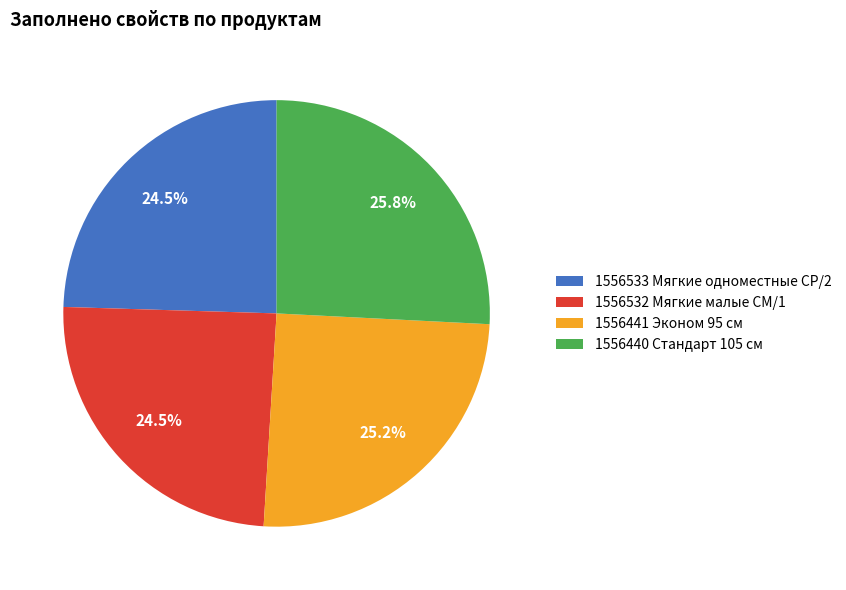

To the nearest percent, what is the combined percentage of 1556441 Эконом 95 см and 1556533 Мягкие одноместные СР/2?

50%